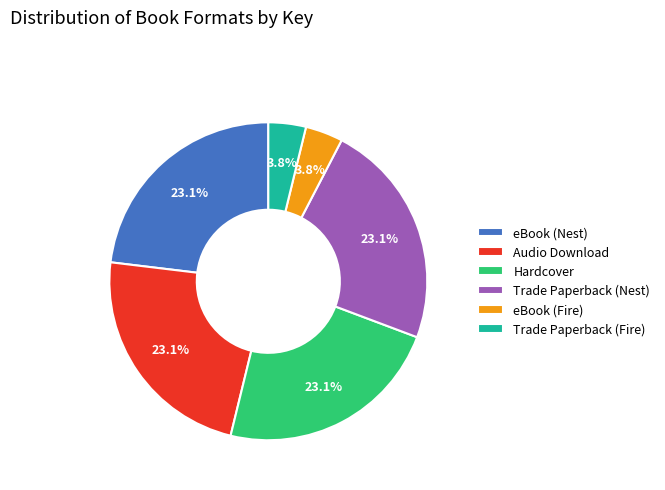

Which has a higher value, Trade Paperback (Fire) or eBook (Nest)?

eBook (Nest)